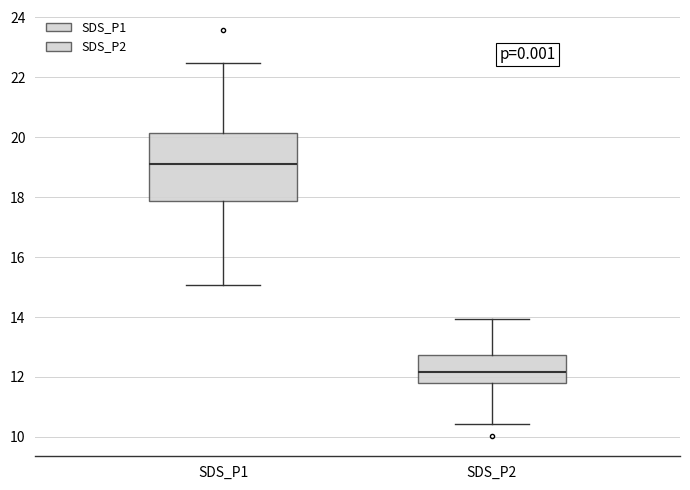

Reading left to right, read every box against the y-axis: the position of its median line, the range the box covers, and the ends of its whiskers. The values are not printed on the chart, so give them approximately, as read against the axis.

SDS_P1: median 19.2, box 17.8 to 20.2, whiskers 15.0 to 22.4
SDS_P2: median 12.2, box 11.8 to 12.8, whiskers 10.4 to 14.0